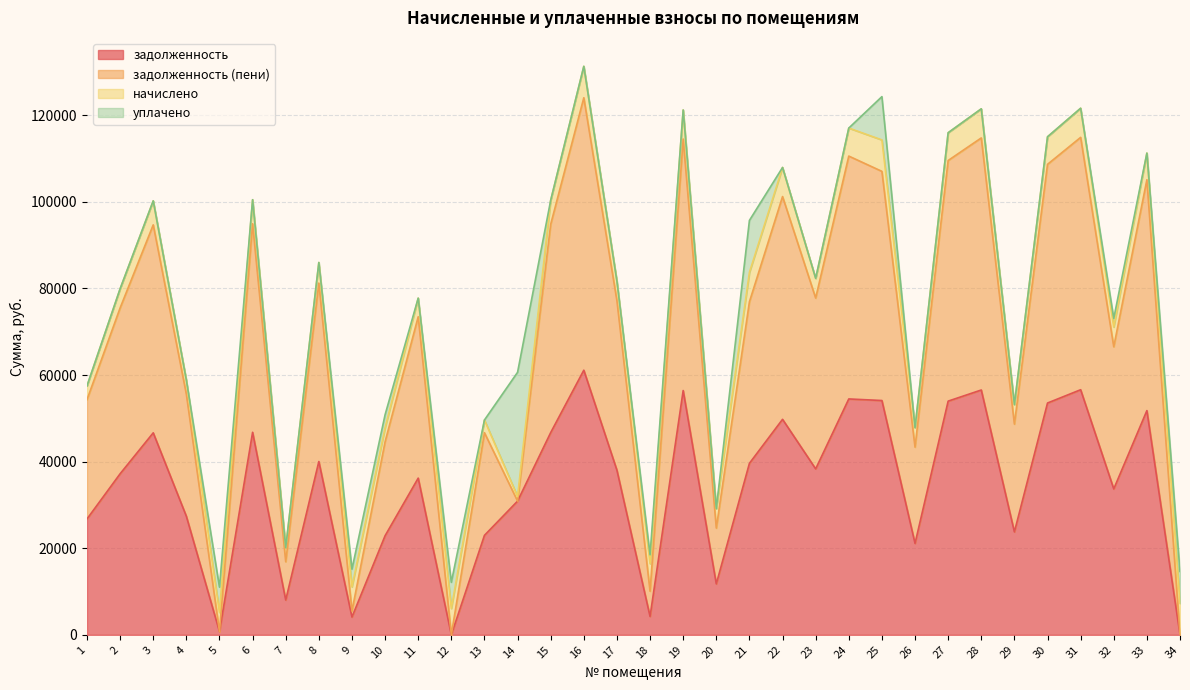

What is the total value across all series at 30?

115025.0